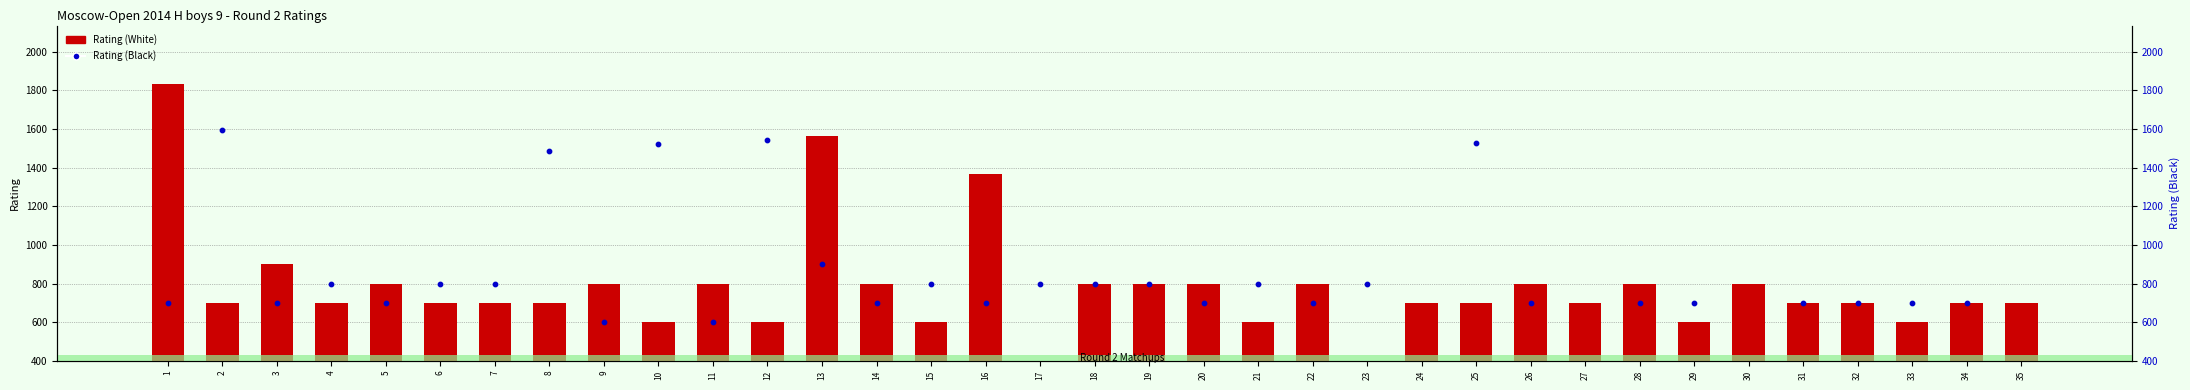

Which series contains the highest Y value?

Rating (White)